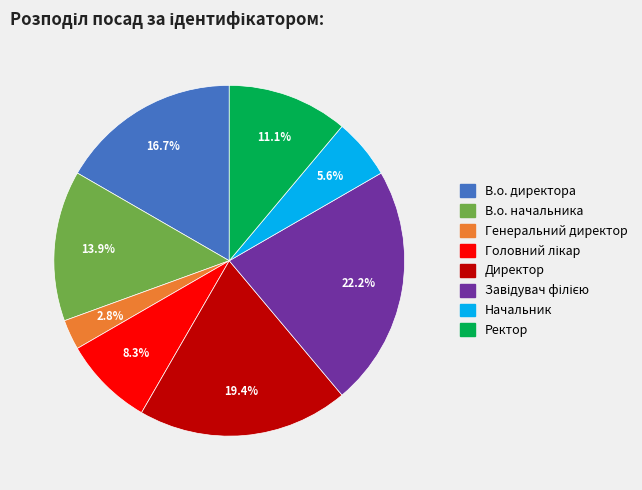

Is the sum of В.о. директора and Ректор greater than half?

No